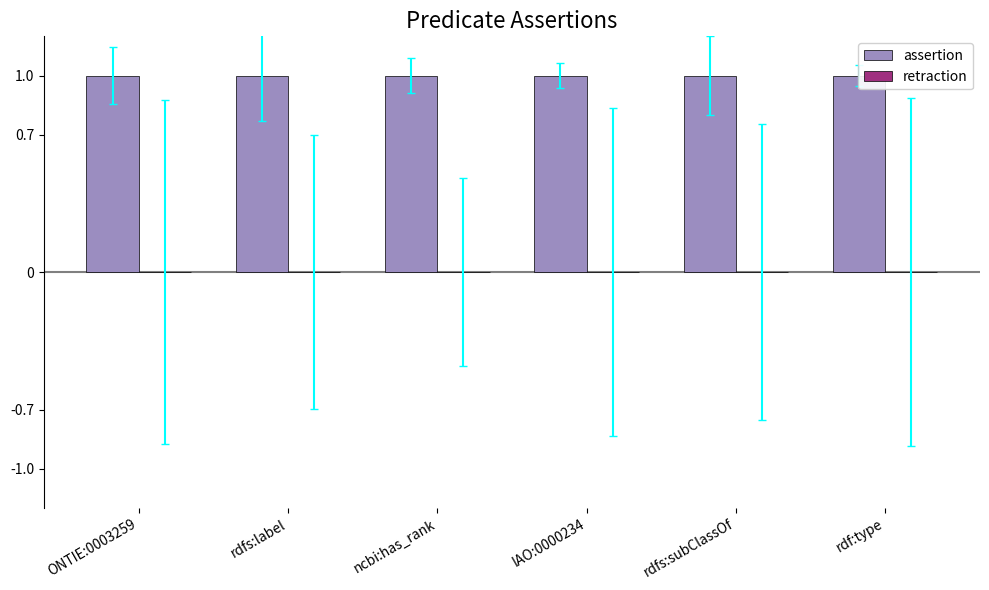

How many groups of bars are there?

6